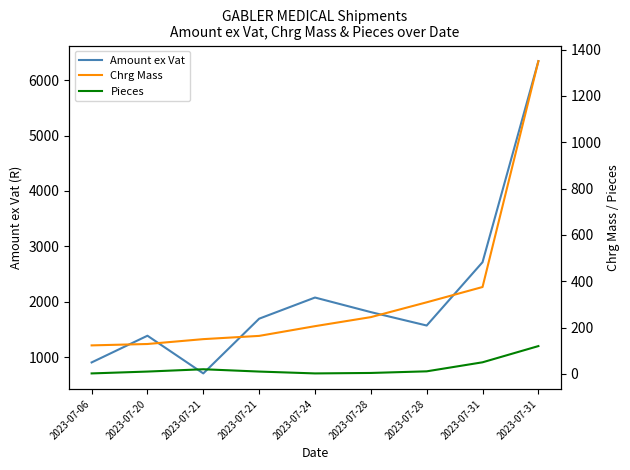

What is the minimum value for Chrg Mass?

123.0